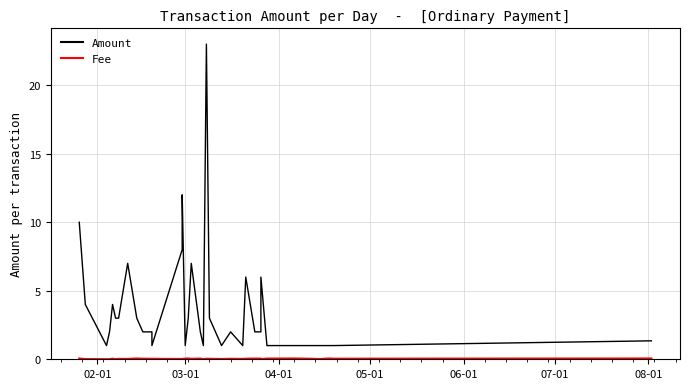

How many values in the Amount series are below 2?

15